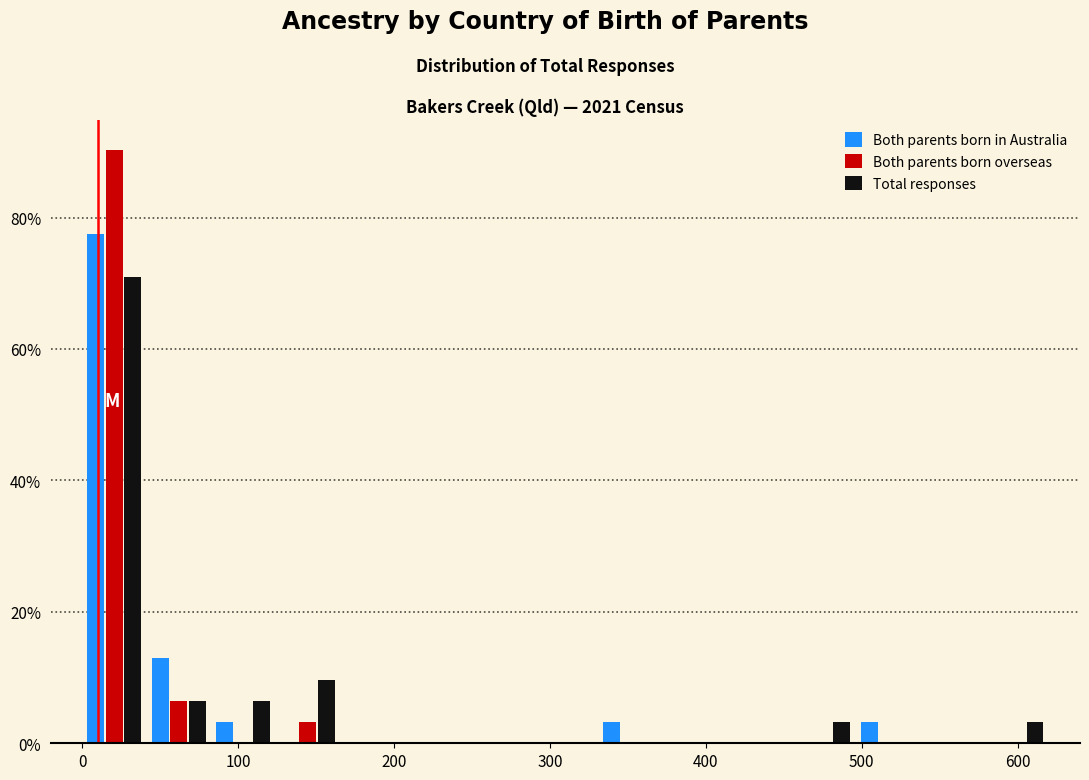

Reading left to right, transcribe this chart: for each range on the x-axis, give the height of each series' bar. Neither the bar edges nor the heights are printed on the chart, so give them approximately, as read against the axes.

0 to 40: Both parents born in Australia=78	Both parents born overseas=90	Total responses=70
40 to 80: Both parents born in Australia=12	Both parents born overseas=6	Total responses=6
80 to 120: Both parents born in Australia=4	Both parents born overseas=0	Total responses=6
120 to 170: Both parents born in Australia=0	Both parents born overseas=4	Total responses=10
170 to 210: Both parents born in Australia=0	Both parents born overseas=0	Total responses=0
210 to 250: Both parents born in Australia=0	Both parents born overseas=0	Total responses=0
250 to 290: Both parents born in Australia=0	Both parents born overseas=0	Total responses=0
290 to 330: Both parents born in Australia=0	Both parents born overseas=0	Total responses=0
330 to 370: Both parents born in Australia=4	Both parents born overseas=0	Total responses=0
370 to 410: Both parents born in Australia=0	Both parents born overseas=0	Total responses=0
410 to 450: Both parents born in Australia=0	Both parents born overseas=0	Total responses=0
450 to 500: Both parents born in Australia=0	Both parents born overseas=0	Total responses=4
500 to 540: Both parents born in Australia=4	Both parents born overseas=0	Total responses=0
540 to 580: Both parents born in Australia=0	Both parents born overseas=0	Total responses=0
580 to 620: Both parents born in Australia=0	Both parents born overseas=0	Total responses=4